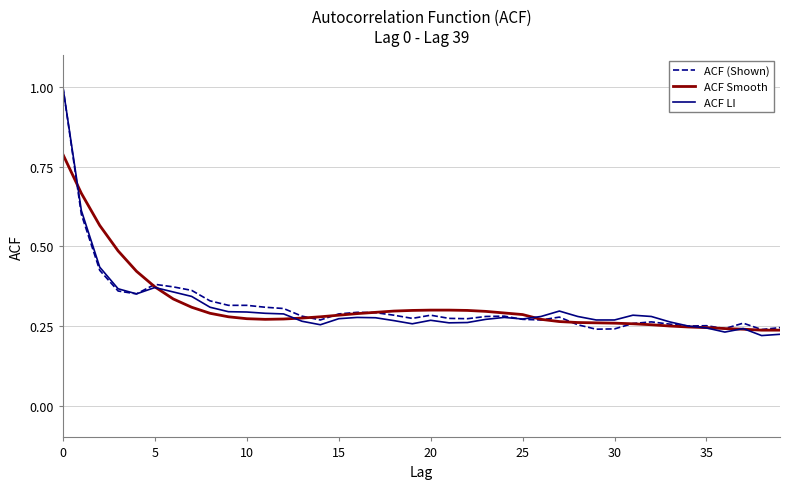

What is the highest value of the ACF (Shown) series?

1.0